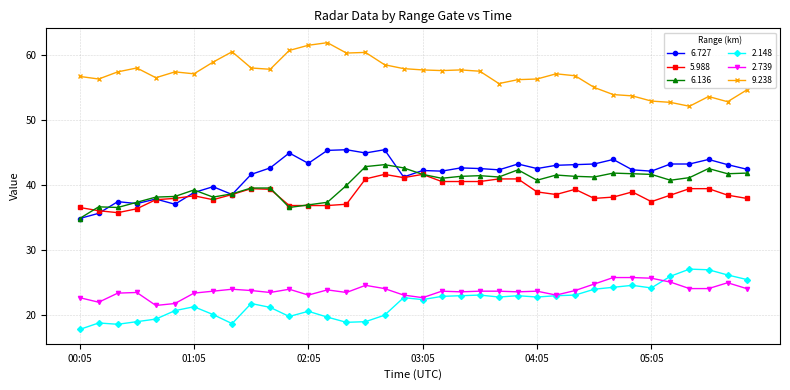

What is the greatest value displayed?

61.9